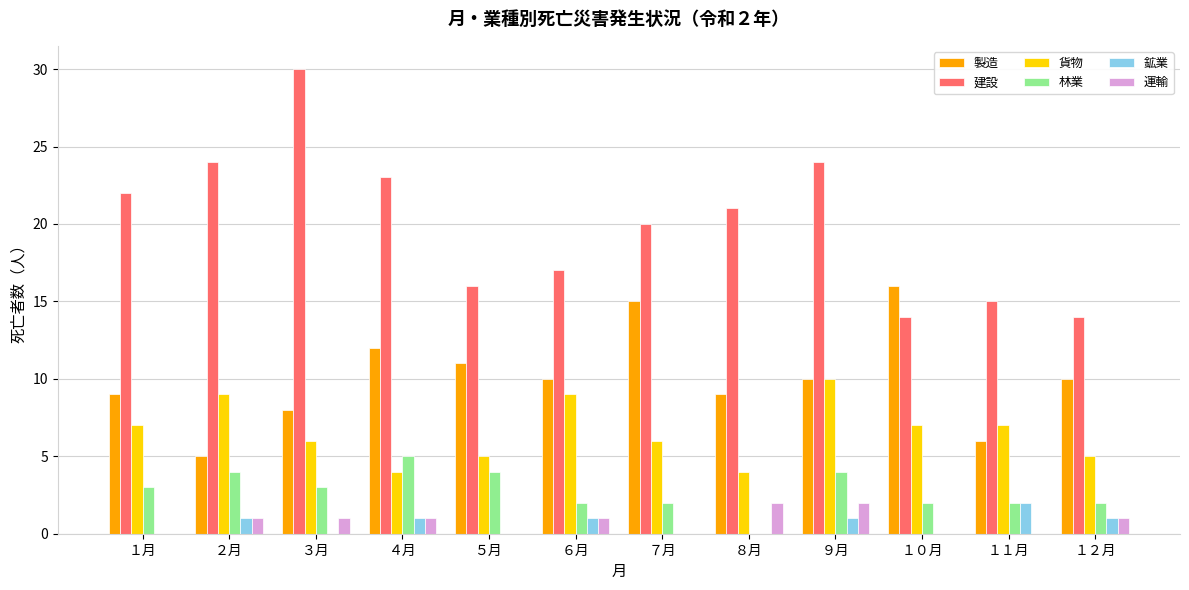

What is the sum of all 貨物 values?

79